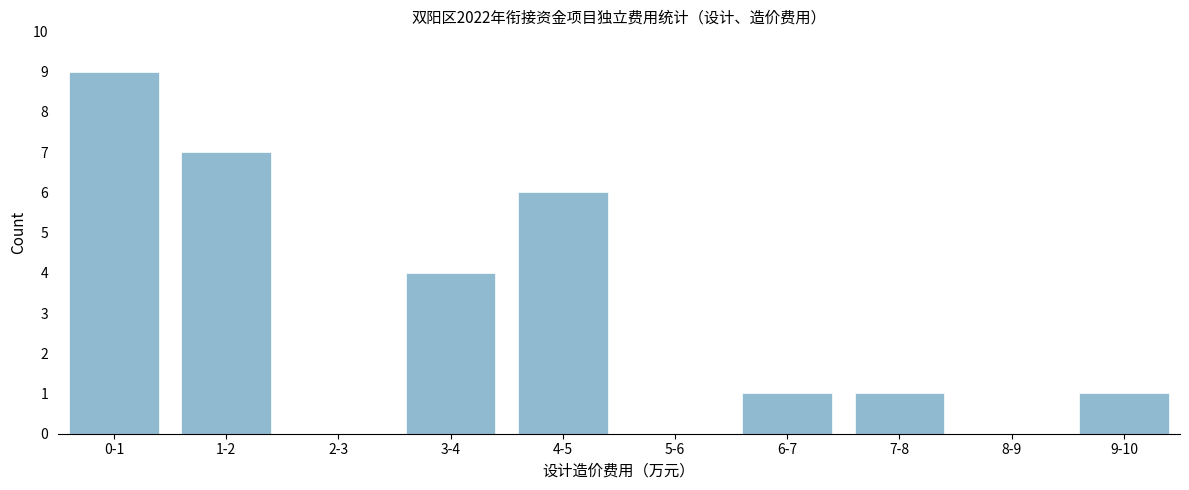

Reading left to right, transcribe all the data shown in this chart.

0-1=9	1-2=7	2-3=0	3-4=4	4-5=6	5-6=0	6-7=1	7-8=1	8-9=0	9-10=1